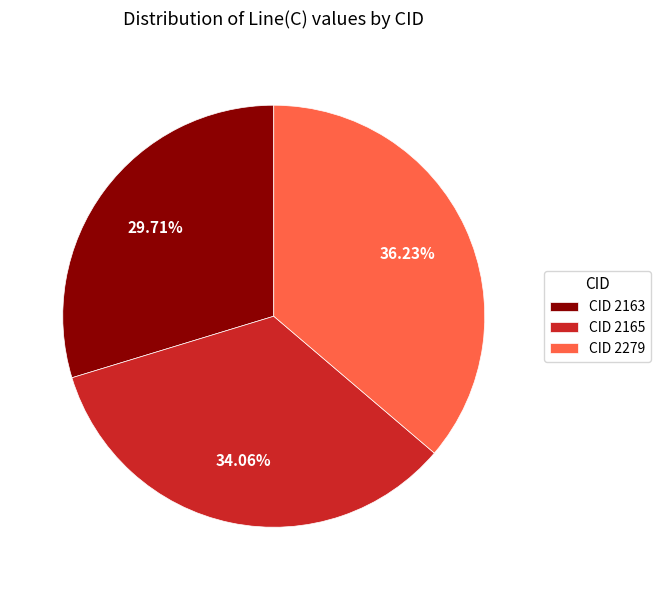

Is there a majority slice in this chart?

No